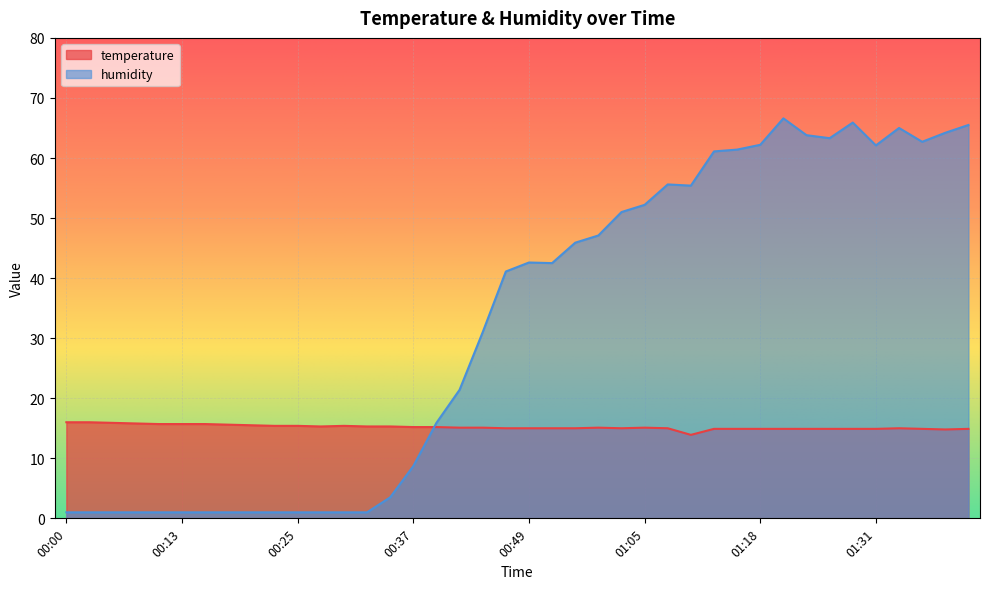

In humidity, how many points are higher than both neighbors (excluding endpoints)?

5